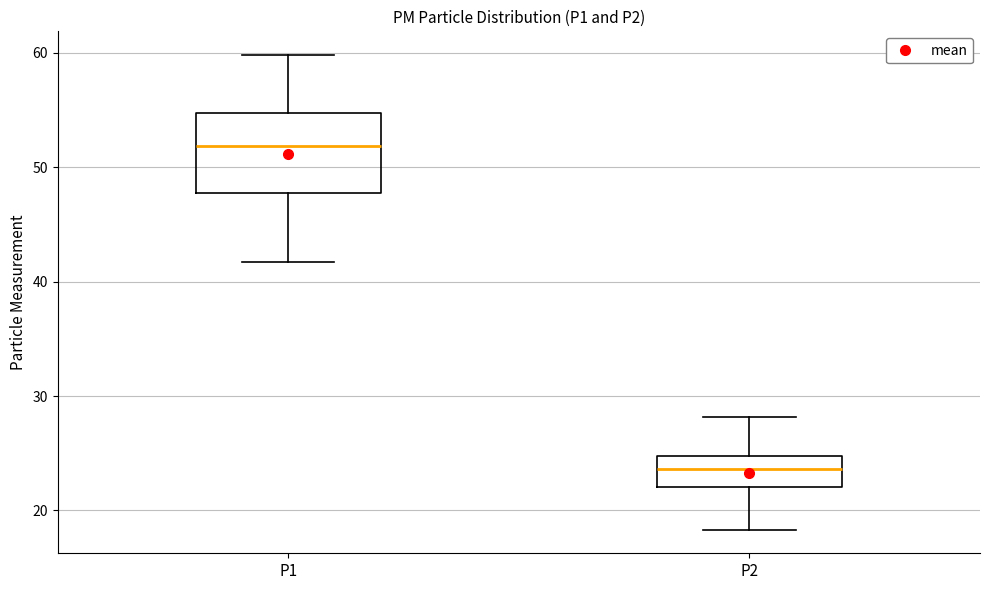

Comparing the boxes themselves (not the whiskers), which one is the tallest?

P1